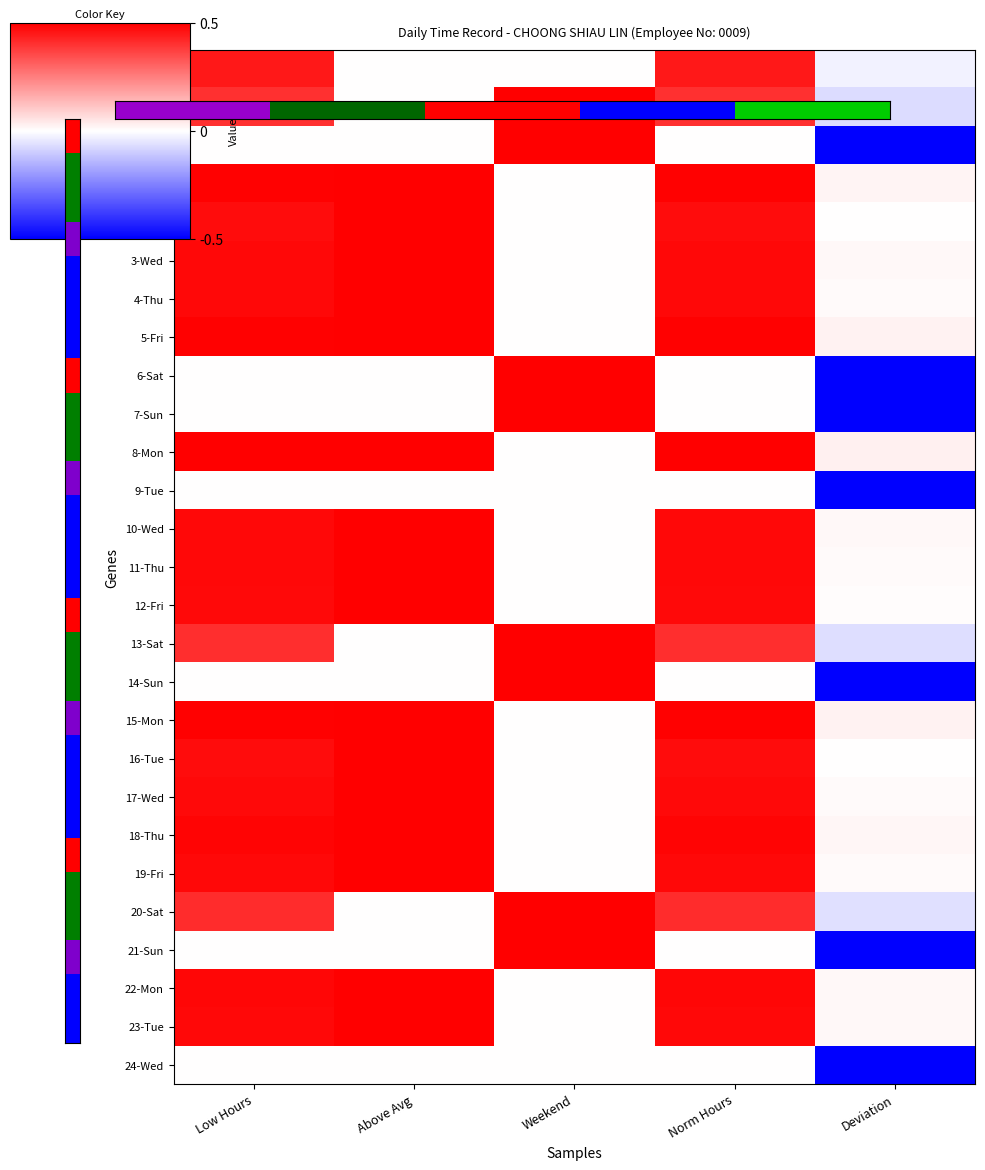

Reading left to right, extract all data points from this chart.

26-Fri: Low Hours=0.9	Above Avg=0.0	Weekend=0.0	Norm Hours=0.9	Deviation=-0.0
27-Sat: Low Hours=0.8	Above Avg=0.0	Weekend=1.0	Norm Hours=0.8	Deviation=-0.1
28-Sun: Low Hours=0.0	Above Avg=0.0	Weekend=1.0	Norm Hours=0.0	Deviation=-1.0
1-Mon: Low Hours=1.0	Above Avg=1.0	Weekend=0.0	Norm Hours=1.0	Deviation=0.0
2-Tue: Low Hours=0.9	Above Avg=1.0	Weekend=0.0	Norm Hours=0.9	Deviation=0.0
3-Wed: Low Hours=1.0	Above Avg=1.0	Weekend=0.0	Norm Hours=1.0	Deviation=0.0
4-Thu: Low Hours=1.0	Above Avg=1.0	Weekend=0.0	Norm Hours=1.0	Deviation=0.0
5-Fri: Low Hours=1.0	Above Avg=1.0	Weekend=0.0	Norm Hours=1.0	Deviation=0.0
6-Sat: Low Hours=0.0	Above Avg=0.0	Weekend=1.0	Norm Hours=0.0	Deviation=-1.0
7-Sun: Low Hours=0.0	Above Avg=0.0	Weekend=1.0	Norm Hours=0.0	Deviation=-1.0
8-Mon: Low Hours=1.0	Above Avg=1.0	Weekend=0.0	Norm Hours=1.0	Deviation=0.1
9-Tue: Low Hours=0.0	Above Avg=0.0	Weekend=0.0	Norm Hours=0.0	Deviation=-1.0
10-Wed: Low Hours=1.0	Above Avg=1.0	Weekend=0.0	Norm Hours=1.0	Deviation=0.0
11-Thu: Low Hours=1.0	Above Avg=1.0	Weekend=0.0	Norm Hours=1.0	Deviation=0.0
12-Fri: Low Hours=1.0	Above Avg=1.0	Weekend=0.0	Norm Hours=1.0	Deviation=0.0
13-Sat: Low Hours=0.8	Above Avg=0.0	Weekend=1.0	Norm Hours=0.8	Deviation=-0.1
14-Sun: Low Hours=0.0	Above Avg=0.0	Weekend=1.0	Norm Hours=0.0	Deviation=-1.0
15-Mon: Low Hours=1.0	Above Avg=1.0	Weekend=0.0	Norm Hours=1.0	Deviation=0.1
16-Tue: Low Hours=0.9	Above Avg=1.0	Weekend=0.0	Norm Hours=0.9	Deviation=0.0
17-Wed: Low Hours=1.0	Above Avg=1.0	Weekend=0.0	Norm Hours=1.0	Deviation=0.0
18-Thu: Low Hours=1.0	Above Avg=1.0	Weekend=0.0	Norm Hours=1.0	Deviation=0.0
19-Fri: Low Hours=1.0	Above Avg=1.0	Weekend=0.0	Norm Hours=1.0	Deviation=0.0
20-Sat: Low Hours=0.8	Above Avg=0.0	Weekend=1.0	Norm Hours=0.8	Deviation=-0.1
21-Sun: Low Hours=0.0	Above Avg=0.0	Weekend=1.0	Norm Hours=0.0	Deviation=-1.0
22-Mon: Low Hours=1.0	Above Avg=1.0	Weekend=0.0	Norm Hours=1.0	Deviation=0.0
23-Tue: Low Hours=1.0	Above Avg=1.0	Weekend=0.0	Norm Hours=1.0	Deviation=0.0
24-Wed: Low Hours=0.0	Above Avg=0.0	Weekend=0.0	Norm Hours=0.0	Deviation=-1.0